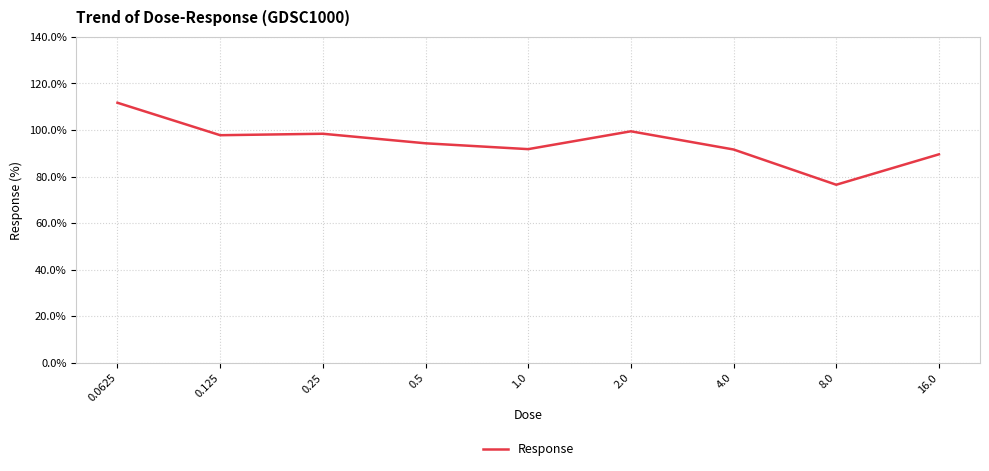

The value at 16.0 is 89.5. True or false?

True